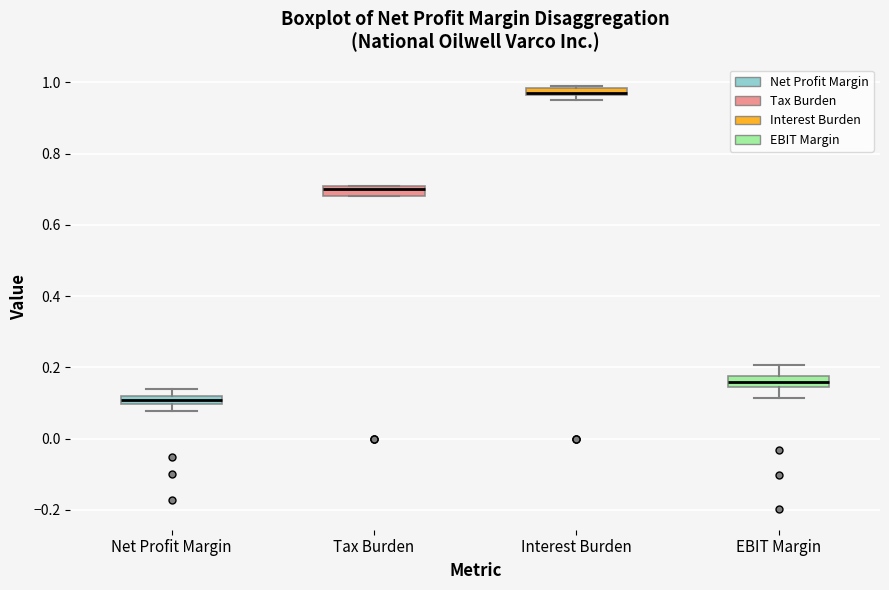

Where does the upper whisker of the box for EBIT Margin end on the y-axis? The values are not printed on the chart, so give them approximately, as read against the axis.

0.20